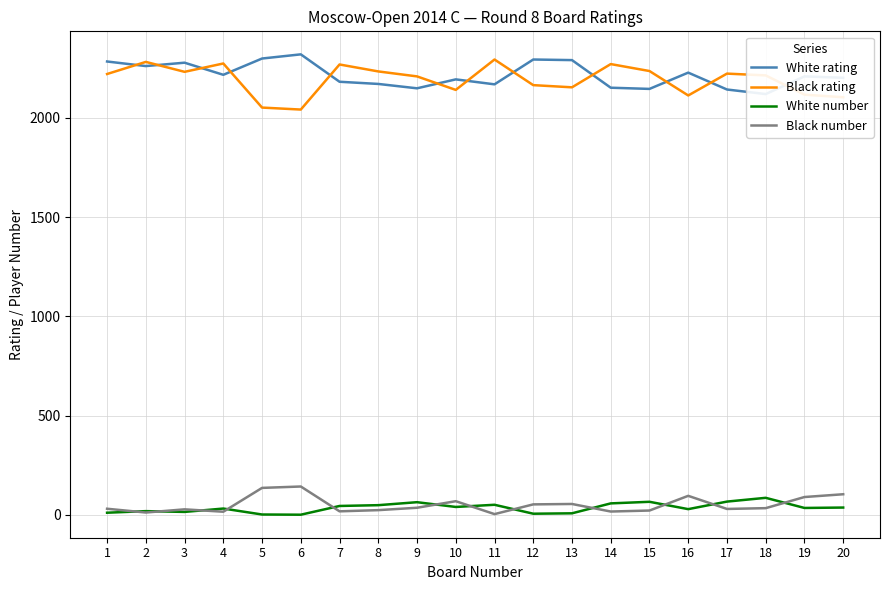

Reading left to right, list all the values displayed in this chart.

White rating: 1=2283	2=2260	3=2277	4=2216	5=2298	6=2319	7=2181	8=2170	9=2148	10=2193	11=2168	12=2293	13=2290	14=2151	15=2145	16=2227	17=2142	18=2119	19=2208	20=2201
Black rating: 1=2220	2=2281	3=2231	4=2273	5=2051	6=2041	7=2268	8=2233	9=2208	10=2140	11=2293	12=2164	13=2153	14=2270	15=2235	16=2112	17=2222	18=2213	19=2116	20=2103
White number: 1=11	2=19	3=15	4=32	5=2	6=1	7=45	8=49	9=64	10=40	11=51	12=6	13=8	14=58	15=66	16=29	17=67	18=86	19=35	20=37
Black number: 1=31	2=12	3=28	4=16	5=136	6=143	7=18	8=24	9=36	10=69	11=4	12=53	13=55	14=17	15=22	16=96	17=30	18=34	19=90	20=104